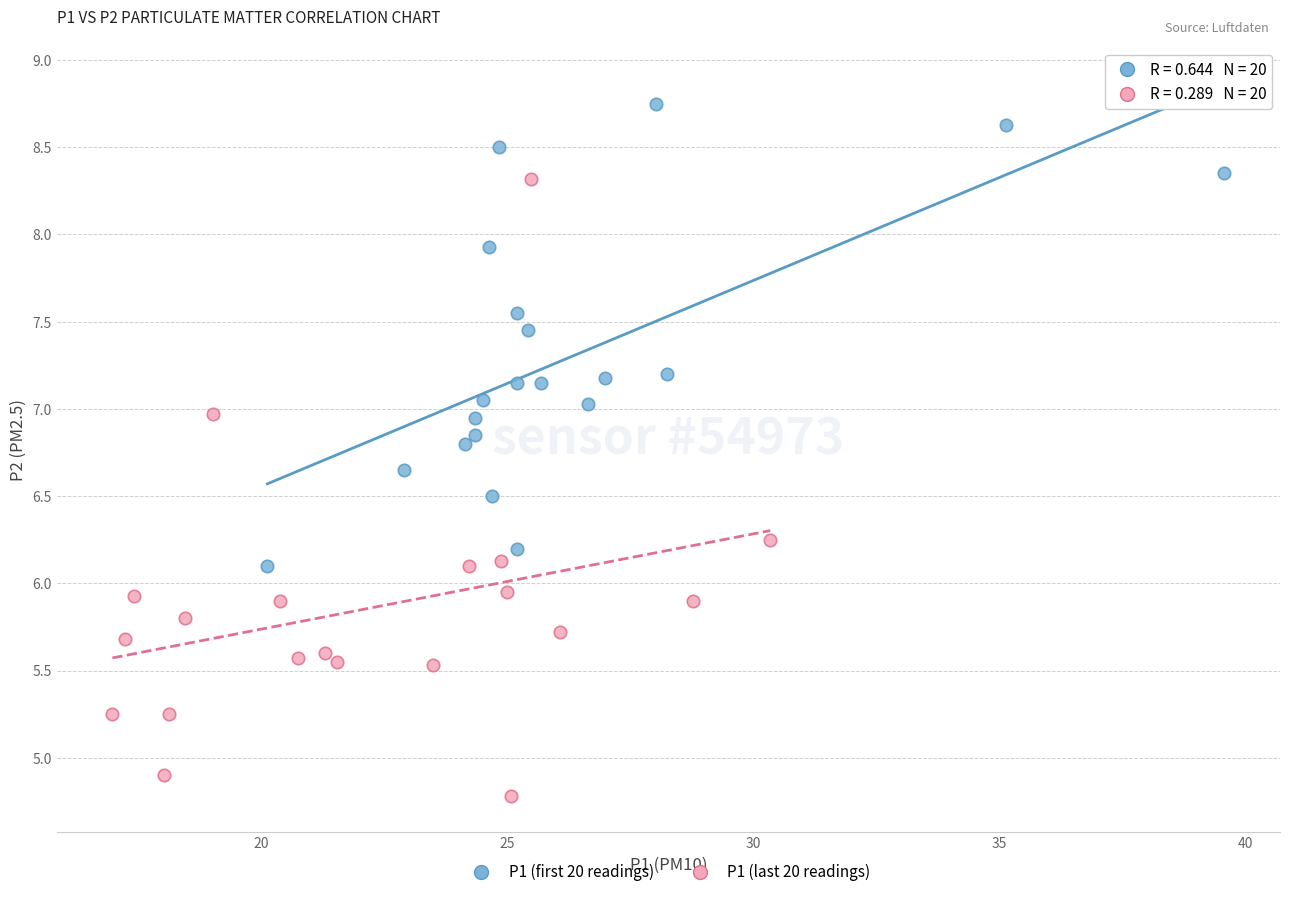

Which series contains the lowest Y value?

P1 (last 20 readings)